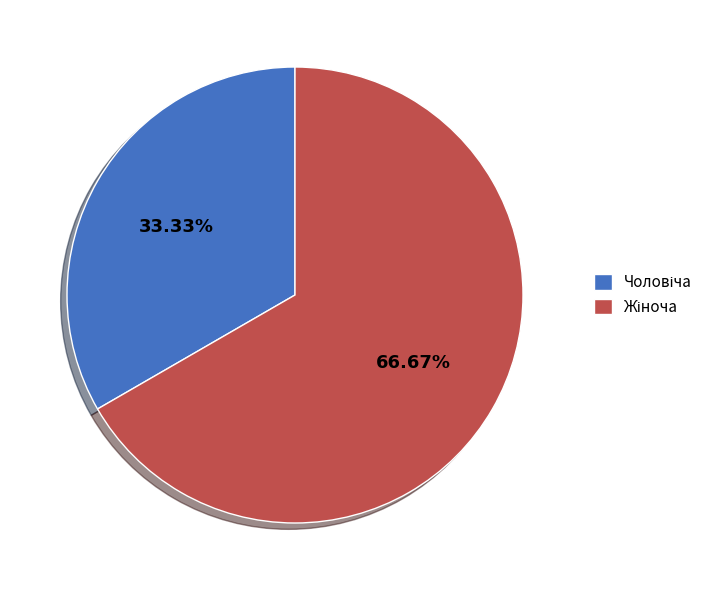

Is there a majority slice in this chart?

Yes